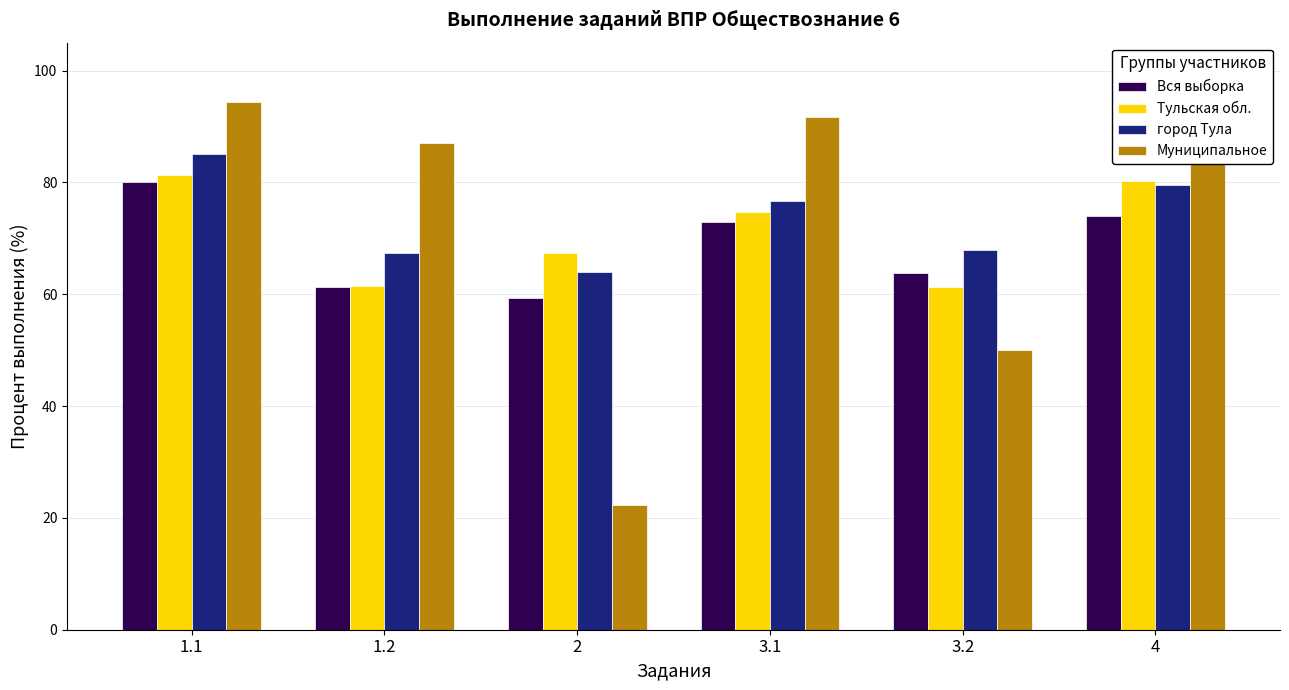

Which label corresponds to the largest value in the chart?

1.1